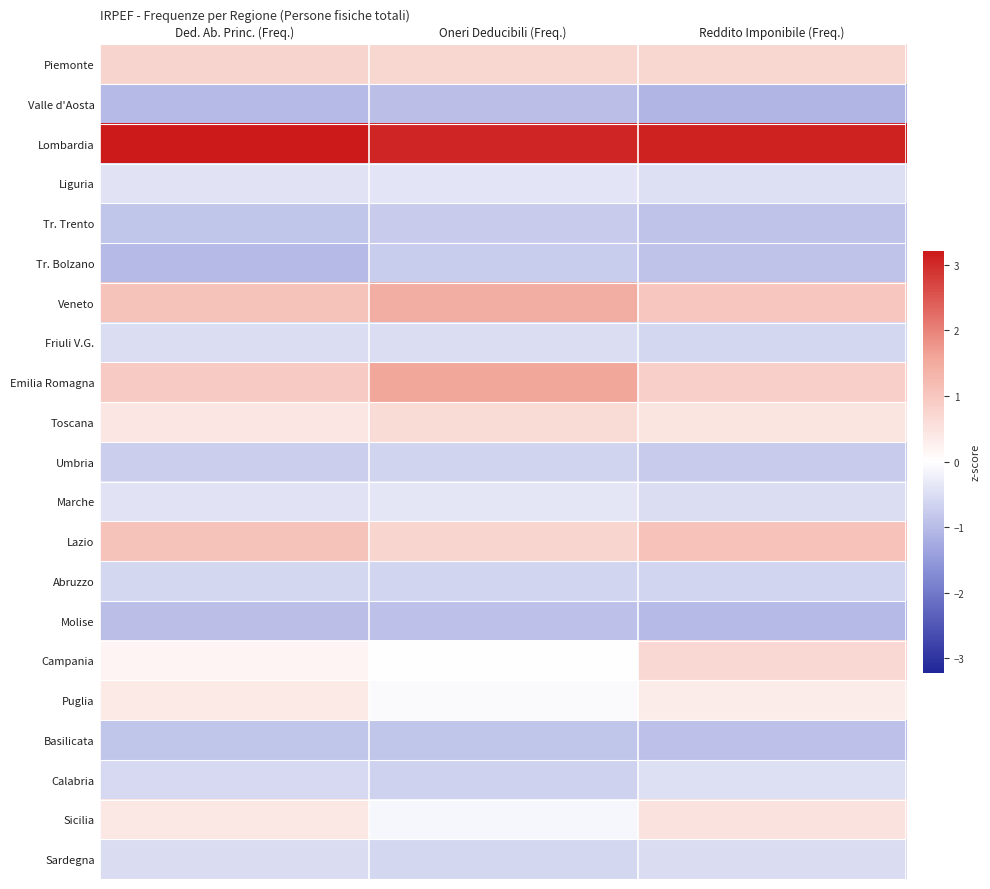

Reading right to left, transcribe all the data shown in this chart.

Piemonte: Reddito Imponibile (Freq.)=0.7	Oneri Deducibili (Freq.)=0.7	Ded. Ab. Princ. (Freq.)=0.8
Valle d'Aosta: Reddito Imponibile (Freq.)=-1.1	Oneri Deducibili (Freq.)=-1.0	Ded. Ab. Princ. (Freq.)=-1.0
Lombardia: Reddito Imponibile (Freq.)=3.1	Oneri Deducibili (Freq.)=3.0	Ded. Ab. Princ. (Freq.)=3.2
Liguria: Reddito Imponibile (Freq.)=-0.5	Oneri Deducibili (Freq.)=-0.4	Ded. Ab. Princ. (Freq.)=-0.4
Tr. Trento: Reddito Imponibile (Freq.)=-0.9	Oneri Deducibili (Freq.)=-0.8	Ded. Ab. Princ. (Freq.)=-0.9
Tr. Bolzano: Reddito Imponibile (Freq.)=-0.9	Oneri Deducibili (Freq.)=-0.7	Ded. Ab. Princ. (Freq.)=-1.0
Veneto: Reddito Imponibile (Freq.)=1.0	Oneri Deducibili (Freq.)=1.5	Ded. Ab. Princ. (Freq.)=1.1
Friuli V.G.: Reddito Imponibile (Freq.)=-0.6	Oneri Deducibili (Freq.)=-0.5	Ded. Ab. Princ. (Freq.)=-0.5
Emilia Romagna: Reddito Imponibile (Freq.)=0.8	Oneri Deducibili (Freq.)=1.6	Ded. Ab. Princ. (Freq.)=0.9
Toscana: Reddito Imponibile (Freq.)=0.5	Oneri Deducibili (Freq.)=0.6	Ded. Ab. Princ. (Freq.)=0.4
Umbria: Reddito Imponibile (Freq.)=-0.8	Oneri Deducibili (Freq.)=-0.6	Ded. Ab. Princ. (Freq.)=-0.7
Marche: Reddito Imponibile (Freq.)=-0.5	Oneri Deducibili (Freq.)=-0.4	Ded. Ab. Princ. (Freq.)=-0.4
Lazio: Reddito Imponibile (Freq.)=1.1	Oneri Deducibili (Freq.)=0.7	Ded. Ab. Princ. (Freq.)=1.1
Abruzzo: Reddito Imponibile (Freq.)=-0.6	Oneri Deducibili (Freq.)=-0.6	Ded. Ab. Princ. (Freq.)=-0.6
Molise: Reddito Imponibile (Freq.)=-1.0	Oneri Deducibili (Freq.)=-0.9	Ded. Ab. Princ. (Freq.)=-0.9
Campania: Reddito Imponibile (Freq.)=0.7	Oneri Deducibili (Freq.)=0.0	Ded. Ab. Princ. (Freq.)=0.2
Puglia: Reddito Imponibile (Freq.)=0.3	Oneri Deducibili (Freq.)=-0.1	Ded. Ab. Princ. (Freq.)=0.4
Basilicata: Reddito Imponibile (Freq.)=-0.9	Oneri Deducibili (Freq.)=-0.9	Ded. Ab. Princ. (Freq.)=-0.9
Calabria: Reddito Imponibile (Freq.)=-0.5	Oneri Deducibili (Freq.)=-0.7	Ded. Ab. Princ. (Freq.)=-0.6
Sicilia: Reddito Imponibile (Freq.)=0.5	Oneri Deducibili (Freq.)=-0.1	Ded. Ab. Princ. (Freq.)=0.4
Sardegna: Reddito Imponibile (Freq.)=-0.5	Oneri Deducibili (Freq.)=-0.6	Ded. Ab. Princ. (Freq.)=-0.5